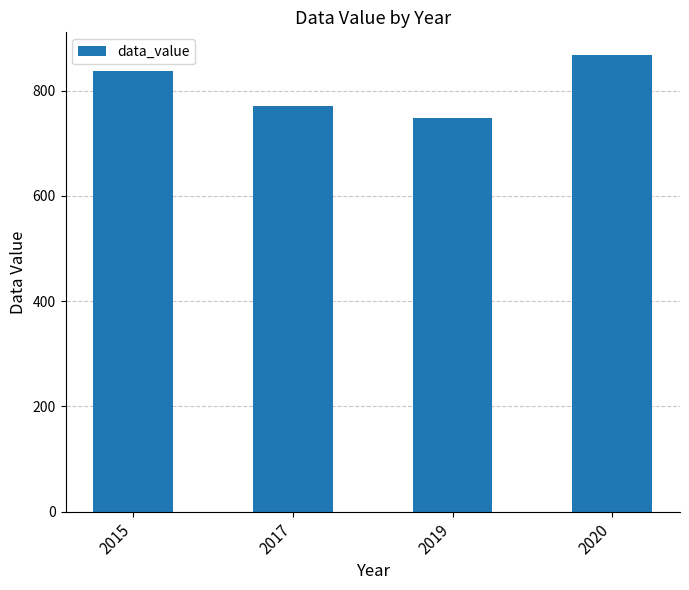

Is it true that the value at 2019 is 1009.4?

False